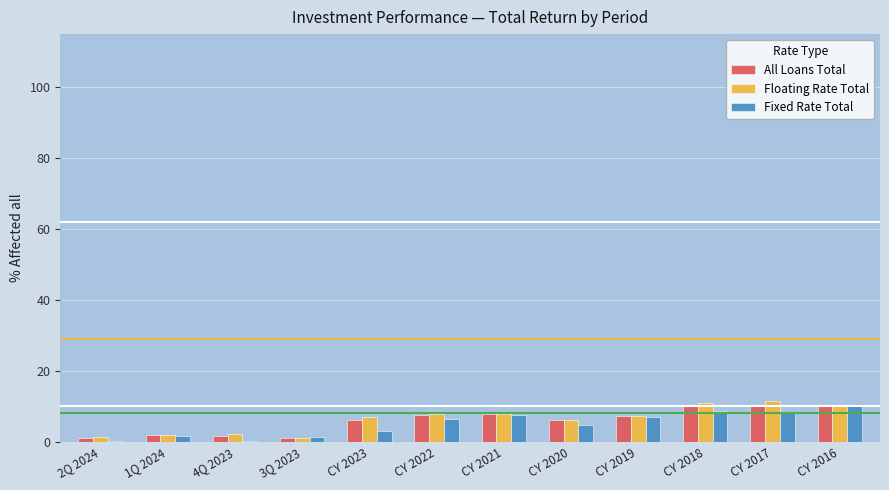

The All Loans Total series shows 1.1 at 3Q 2023. True or false?

True